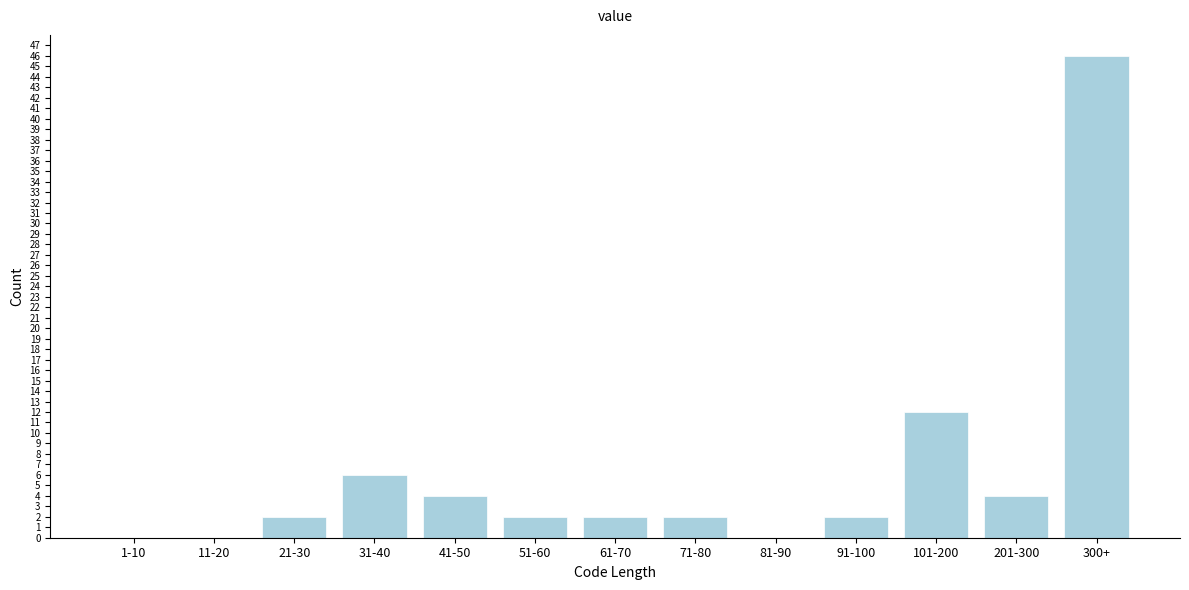

Reading right to left, list all the values displayed in this chart.

300+=46	201-300=4	101-200=12	91-100=2	81-90=0	71-80=2	61-70=2	51-60=2	41-50=4	31-40=6	21-30=2	11-20=0	1-10=0